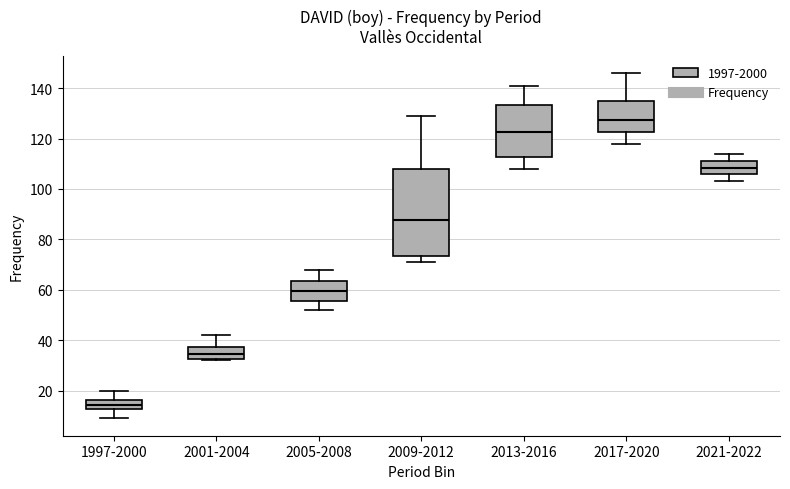

Reading left to right, transcribe this box plot: for each box, give where its median line is, the range the box spans, and where its two whiskers end, as read against the y-axis. The values are not printed on the chart, so give them approximately, as read against the axis.

1997-2000: median 14, box 12 to 16, whiskers 10 to 20
2001-2004: median 34, box 32 to 38, whiskers 32 (just below the box's lower edge) to 42
2005-2008: median 60, box 56 to 64, whiskers 52 to 68
2009-2012: median 88, box 74 to 108, whiskers 72 to 130
2013-2016: median 122, box 112 to 134, whiskers 108 to 142
2017-2020: median 128, box 122 to 134, whiskers 118 to 146
2021-2022: median 108, box 106 to 112, whiskers 104 to 114